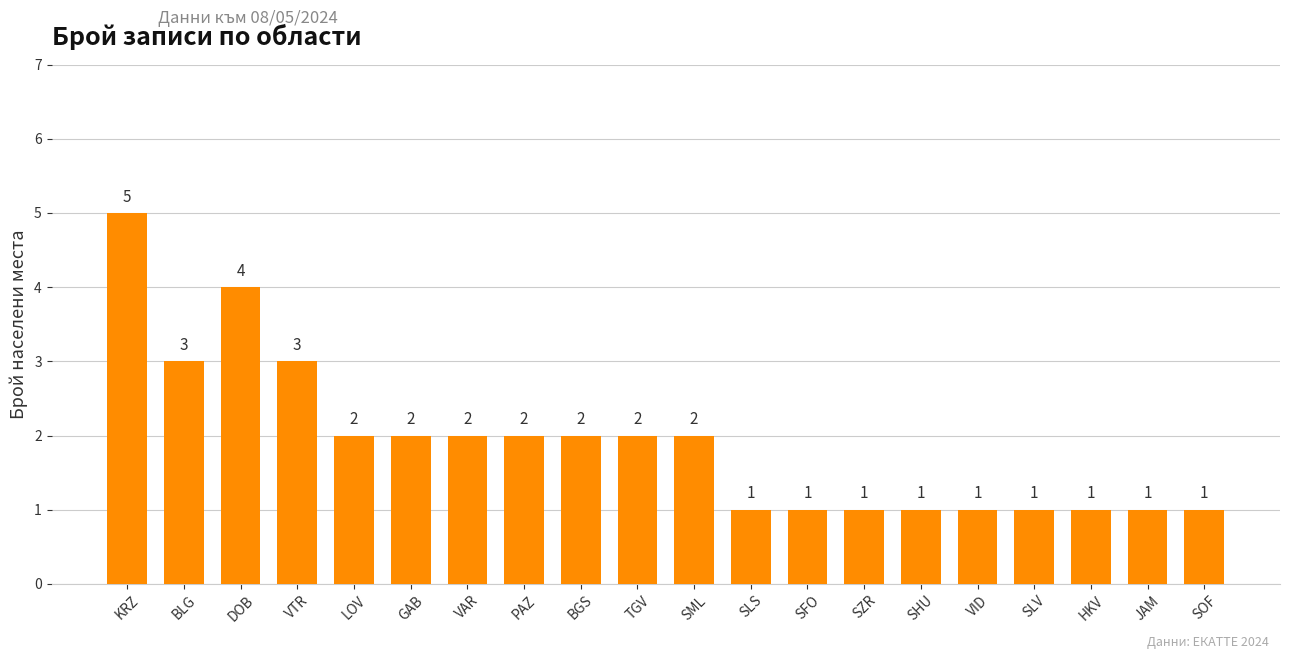

The chart shows a value of 3 at PAZ. True or false?

False